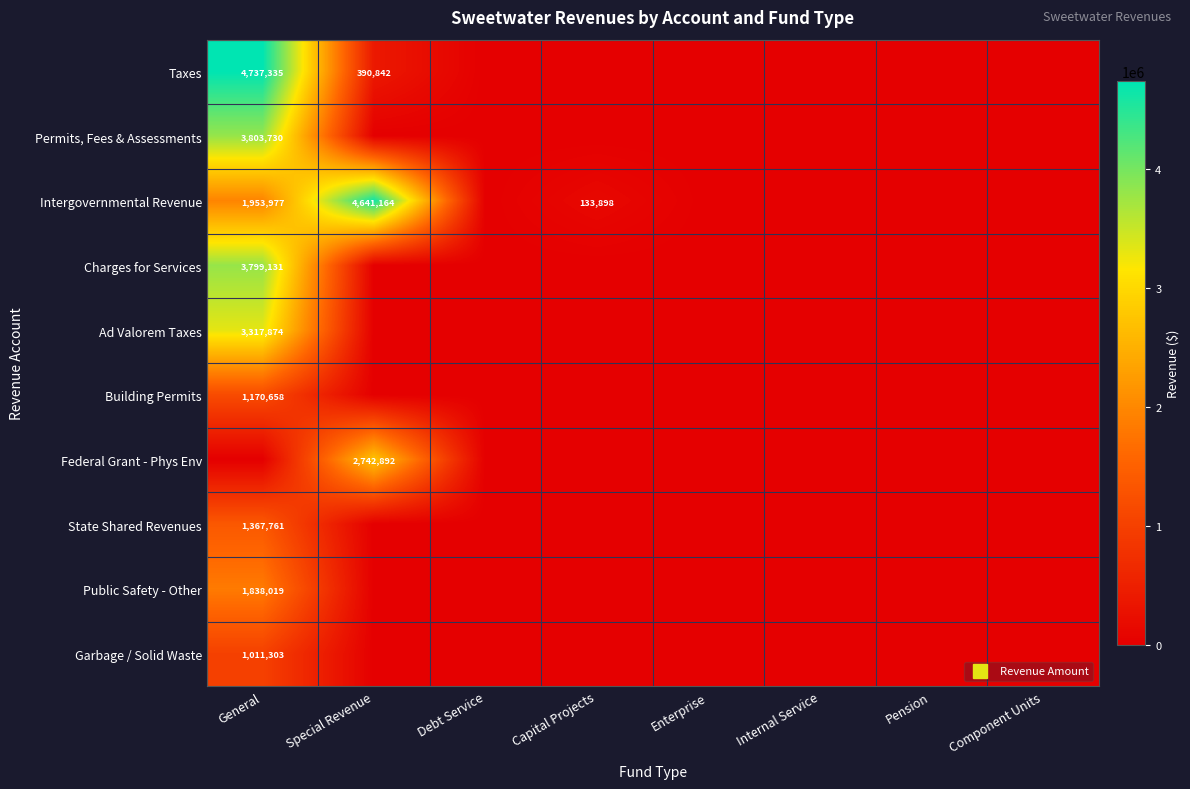

At which label is Taxes closest to 2368667?

Special Revenue